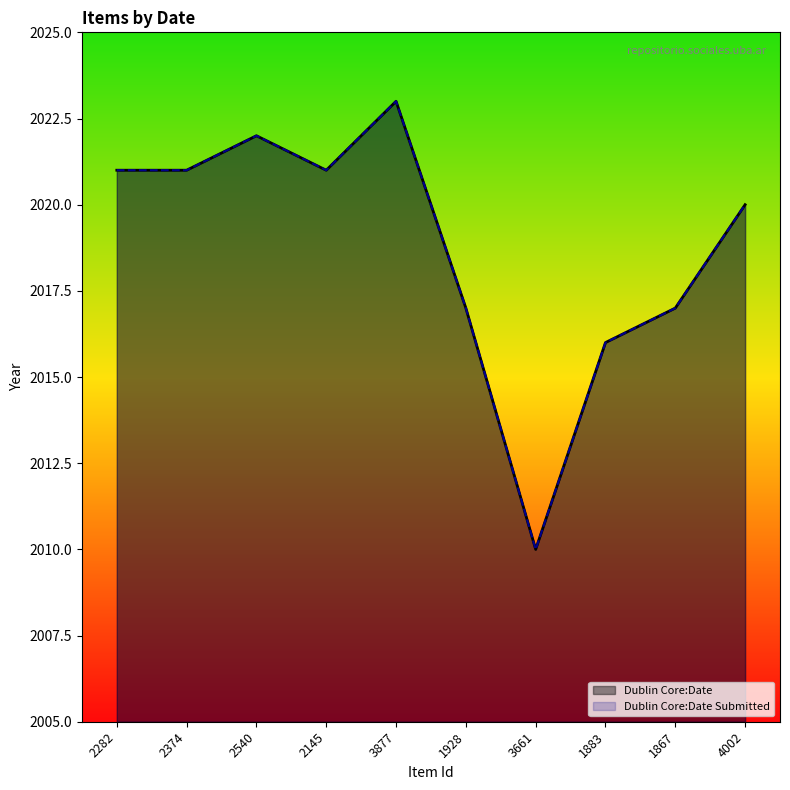

Does the chart display data point markers on the line(s)?

No